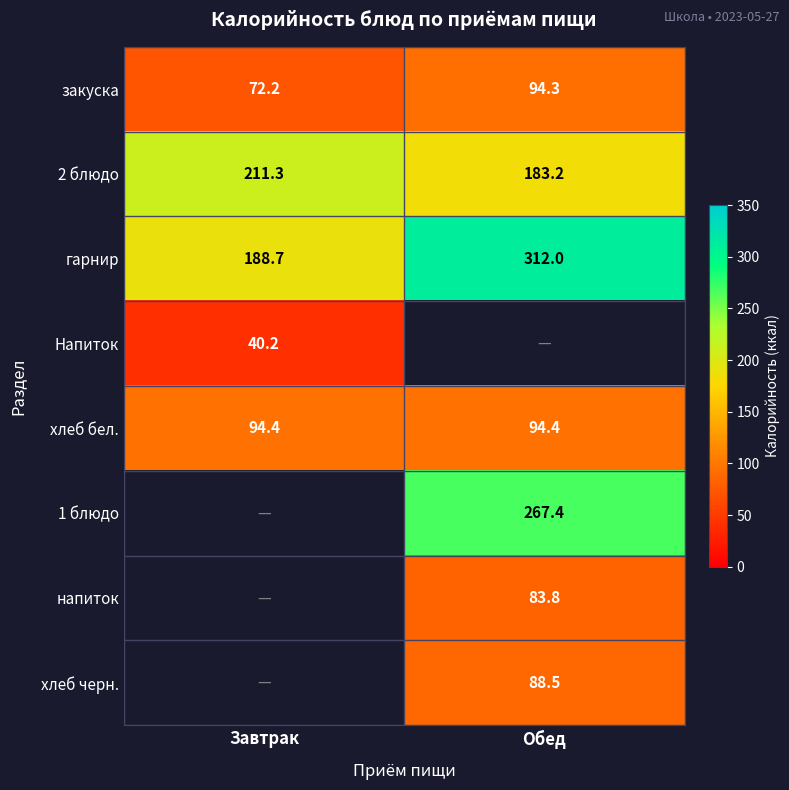

What is the spread (max minus min) of values at Обед?

228.2